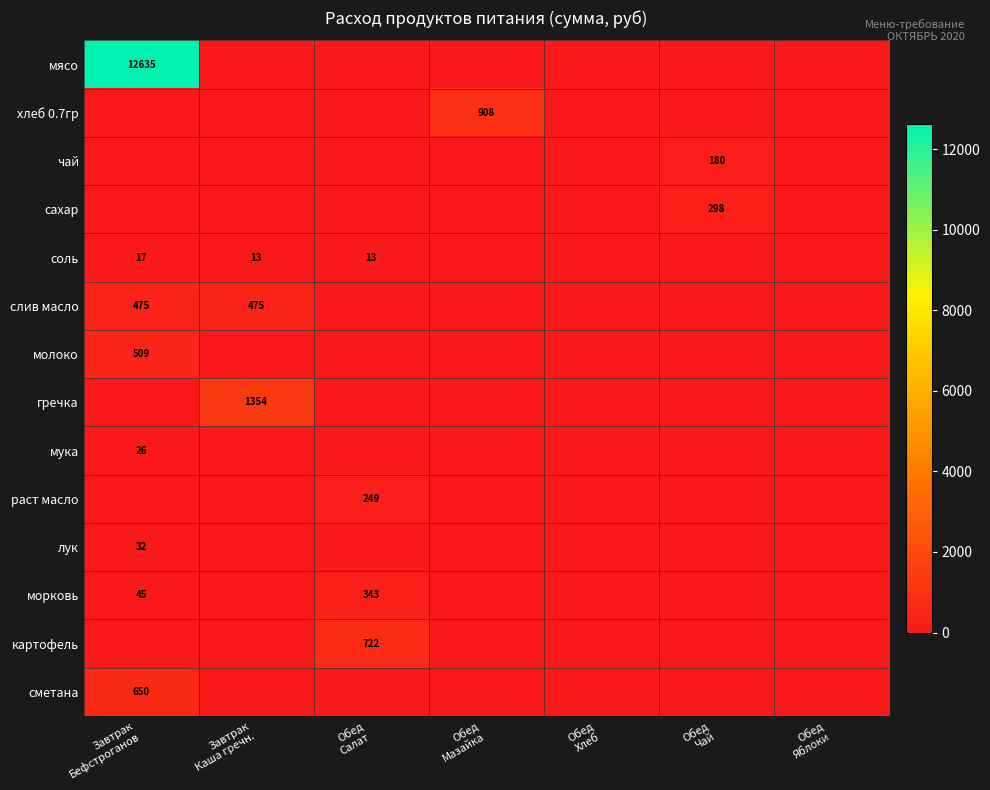

What is the difference between the maximum and minimum values in the слив масло series?

475.3